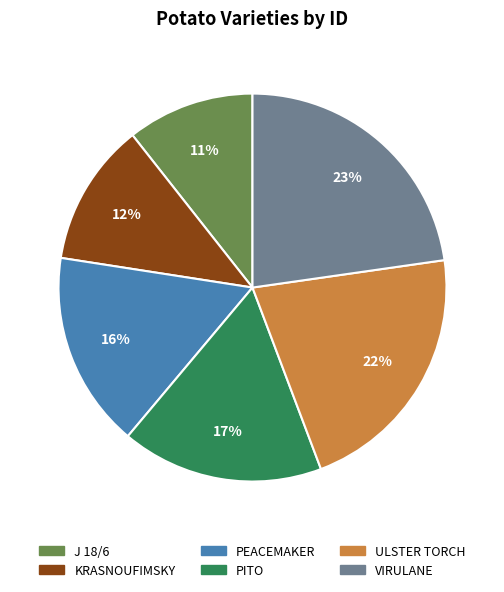

True or false: PITO accounts for 17% of the total.

True